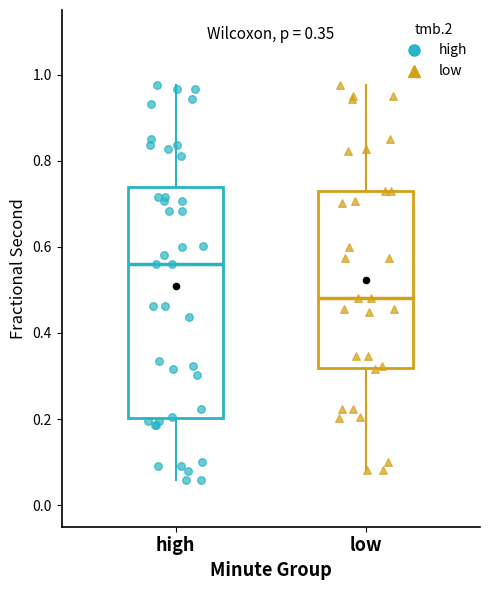

Which box's median line is the highest?

high